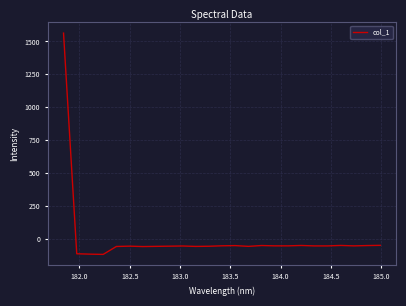

What is the greatest value displayed?

1563.3